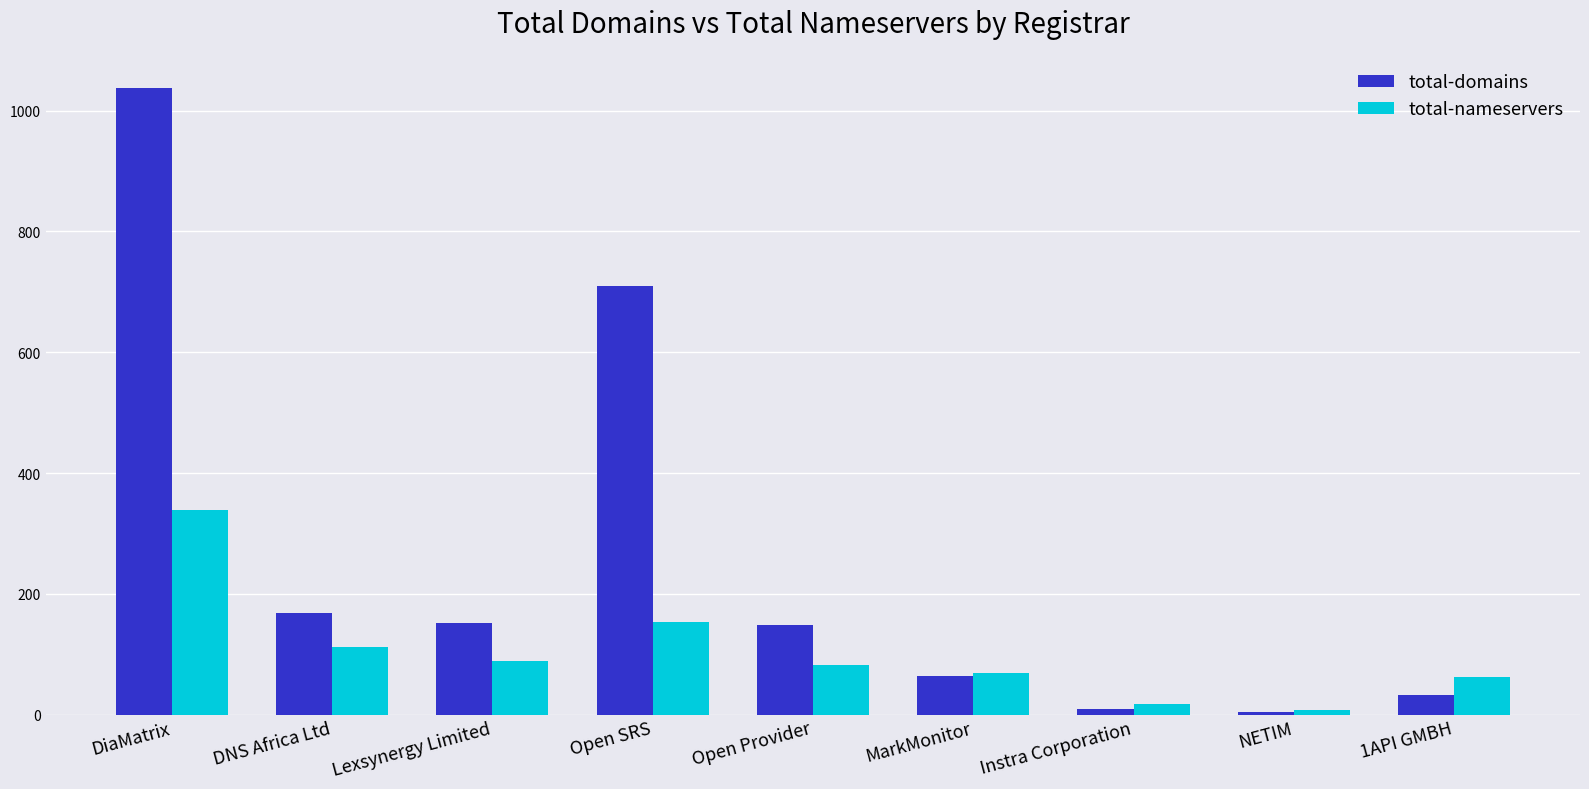

The total-nameservers series shows 144 at Lexsynergy Limited. True or false?

False